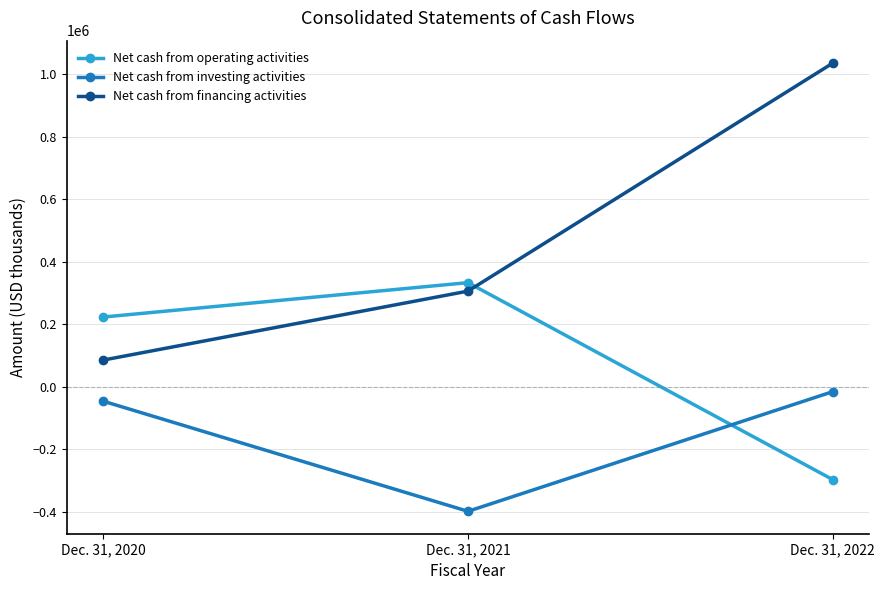

Which series has the widest spread of values?

Net cash from financing activities